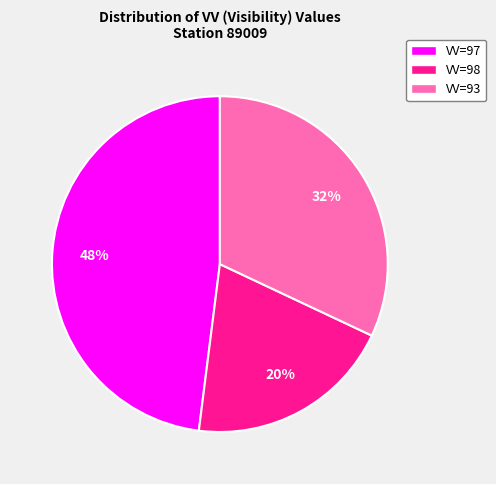

Count the number of slices in the pie.

3